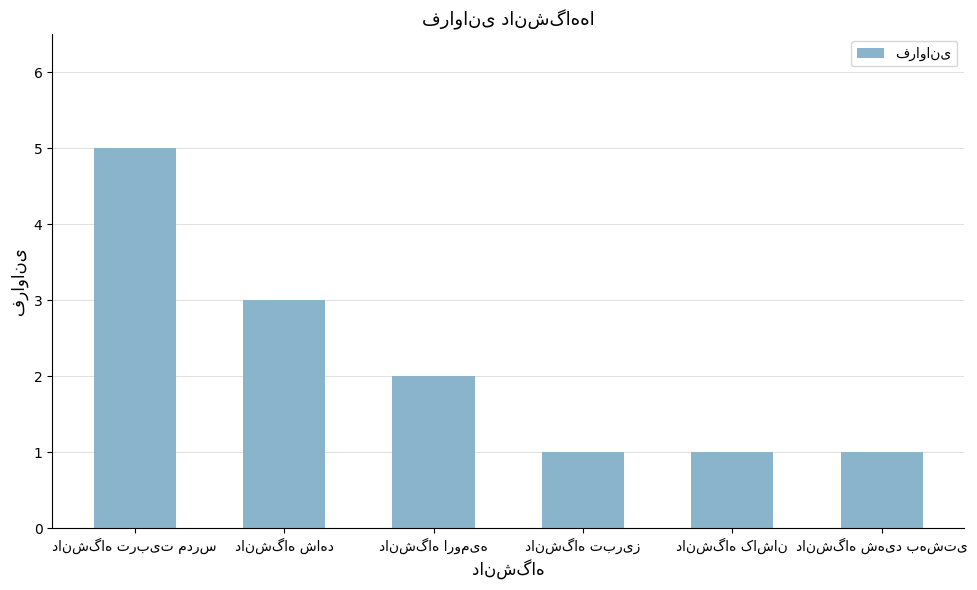

What is the difference between the maximum and minimum values?

4